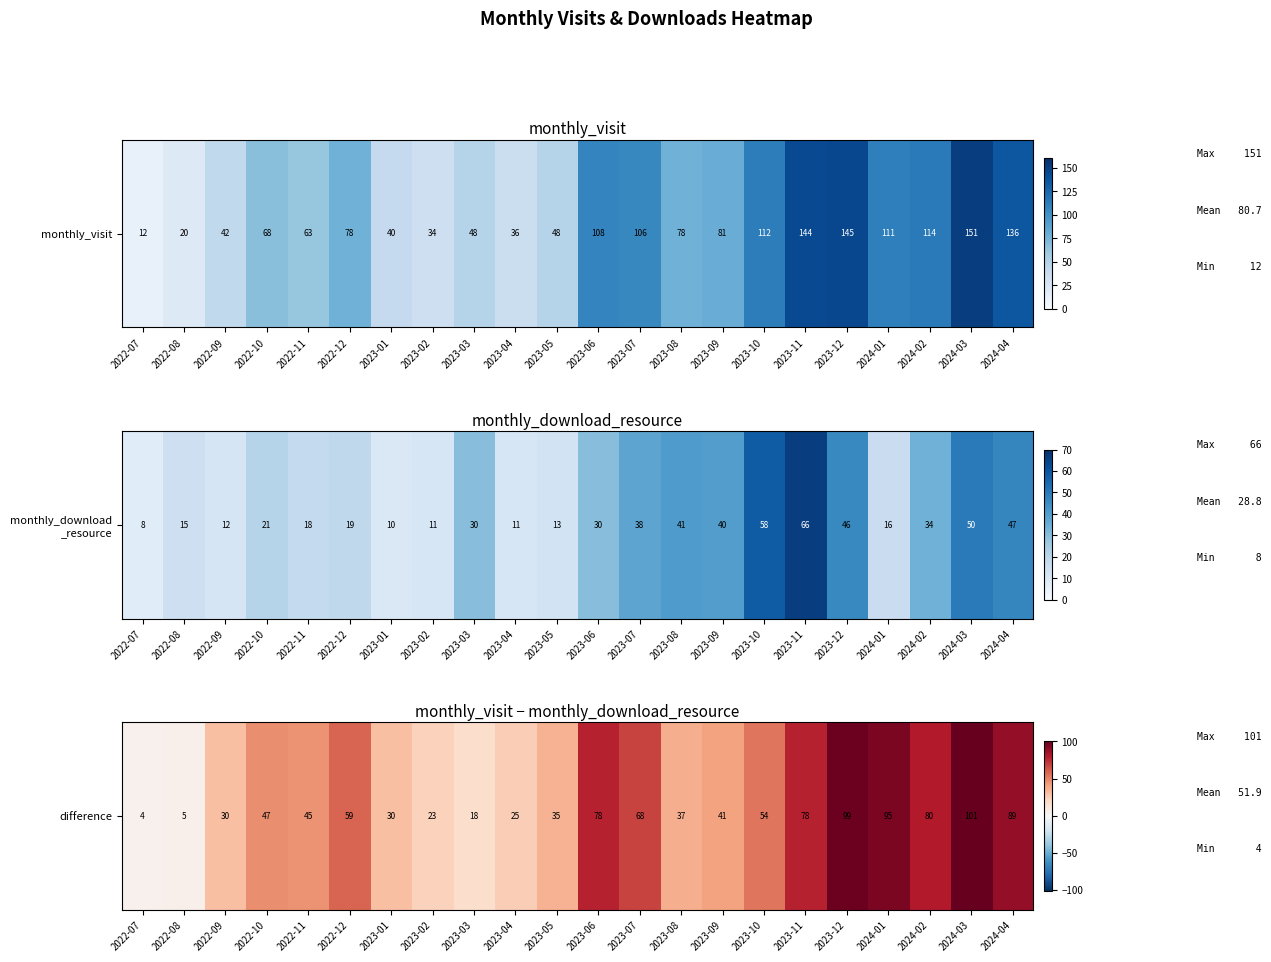

Which category has the highest value across all series?

2024-03